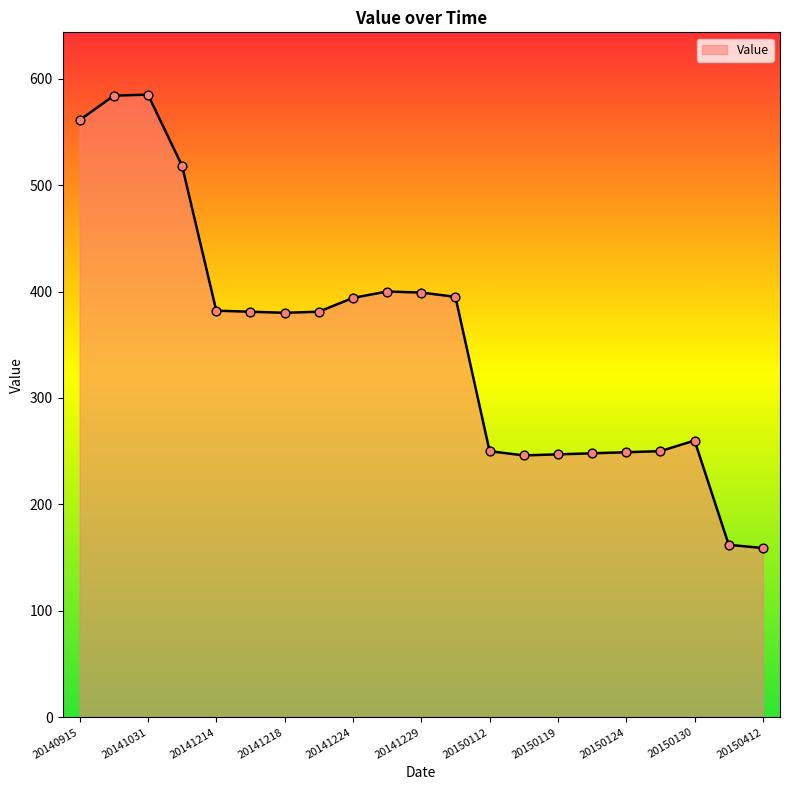

What is the minimum value shown in the chart?

159